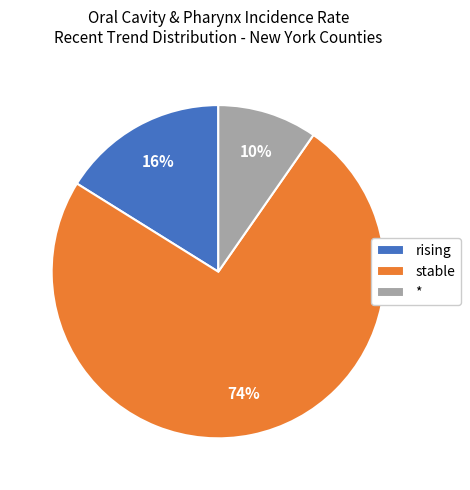

Count the number of slices in the pie.

3